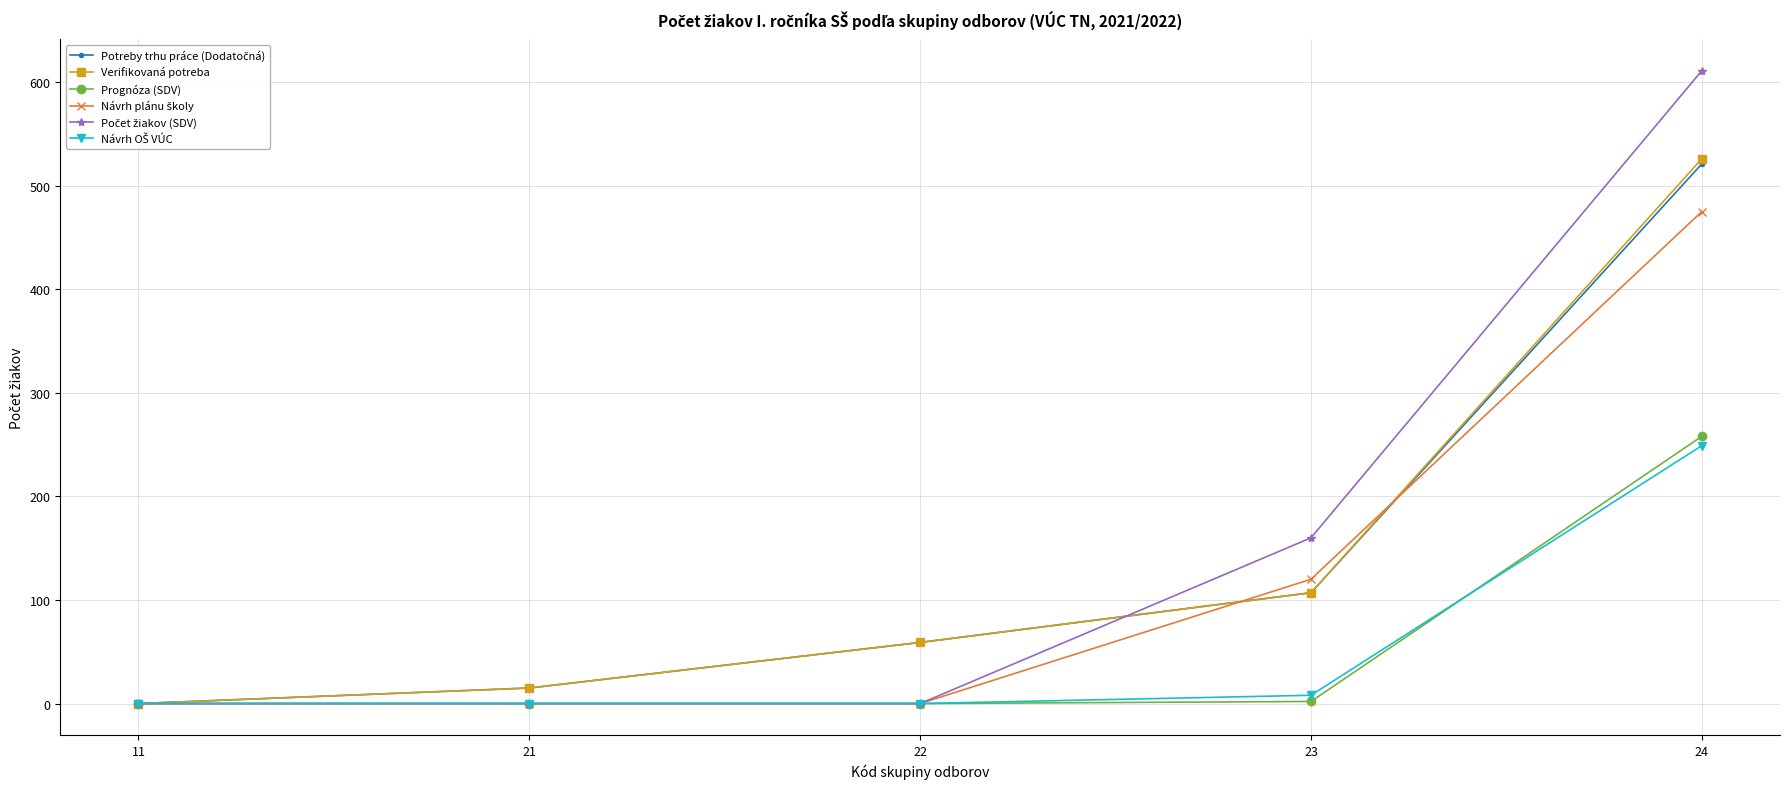

What is the sum of the Prognóza (SDV) values at 11 and 24?

258